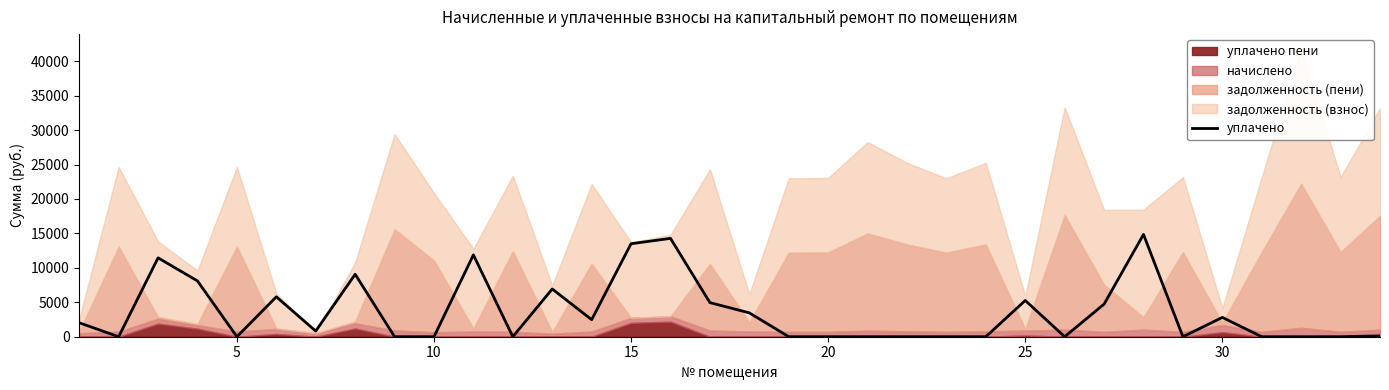

What is the maximum value for уплачено?

14850.0